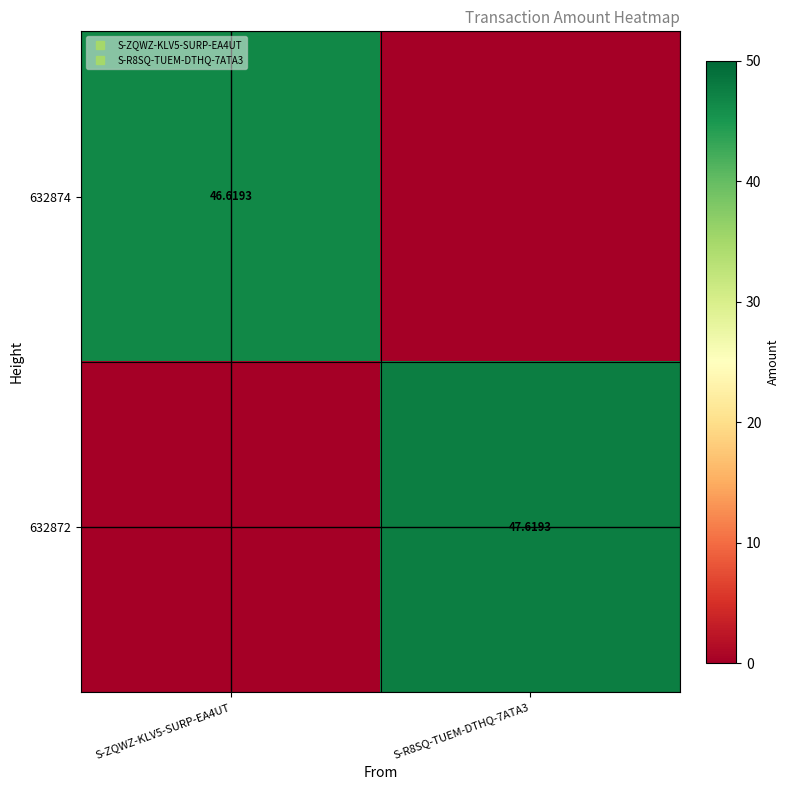

What is the difference between the maximum and minimum values in the 632874 series?

46.6